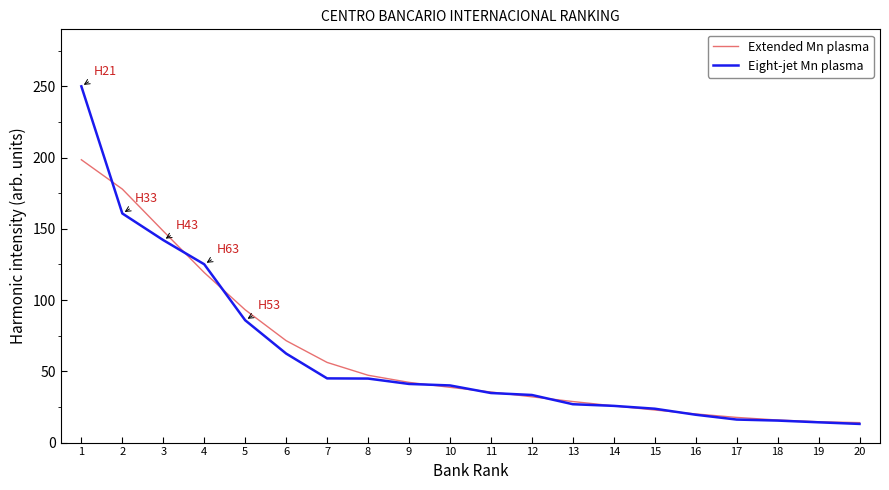

How many lines are shown in the chart?

2